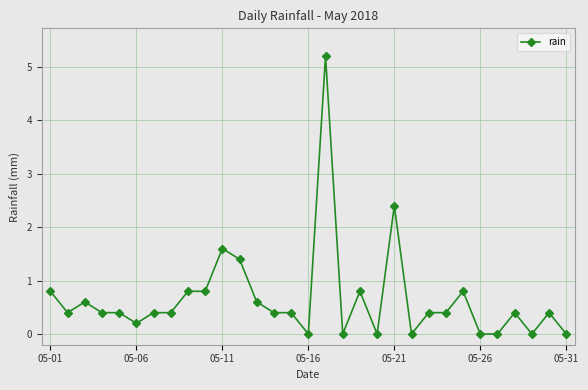

True or false: the data has more than 2 interior local peaks.

True